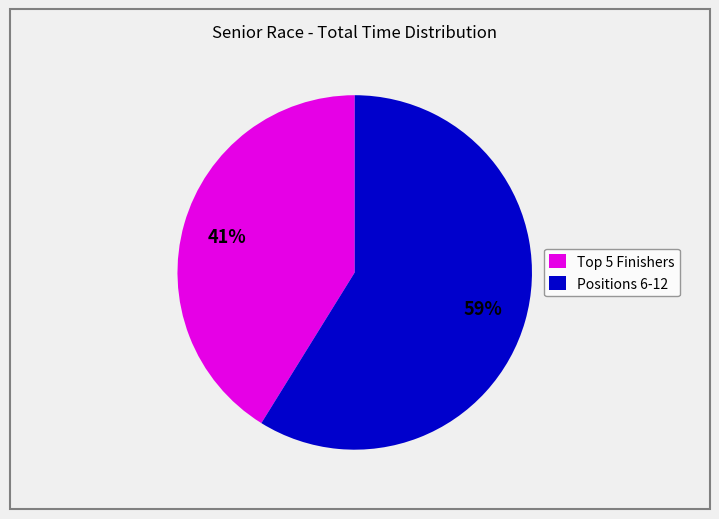

Is there any slice that represents more than half of the pie?

Yes